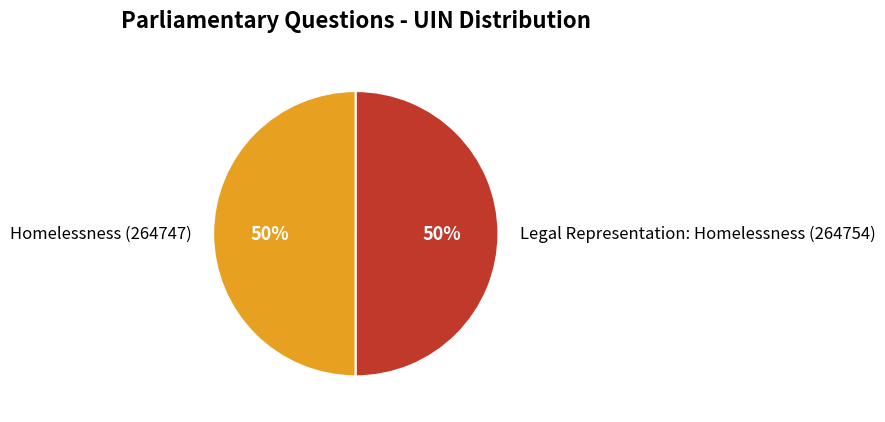

Combined, do Legal Representation: Homelessness (264754) and Homelessness (264747) account for over 50%?

Yes